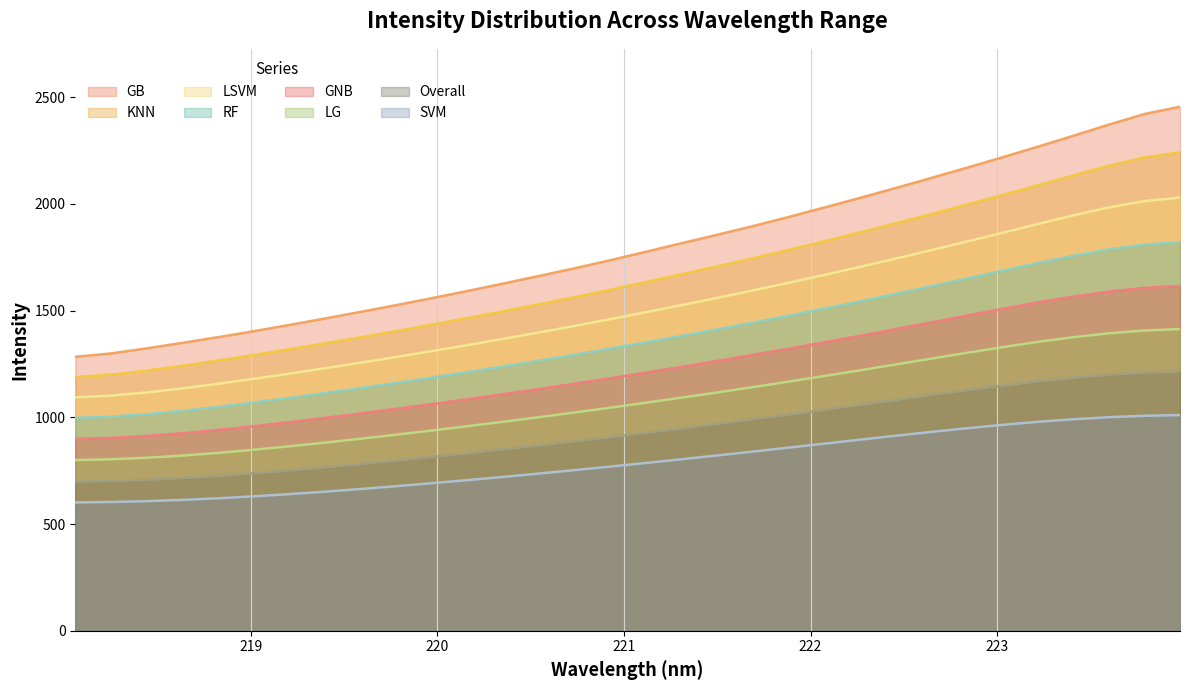

Which series has the widest spread of values?

GB